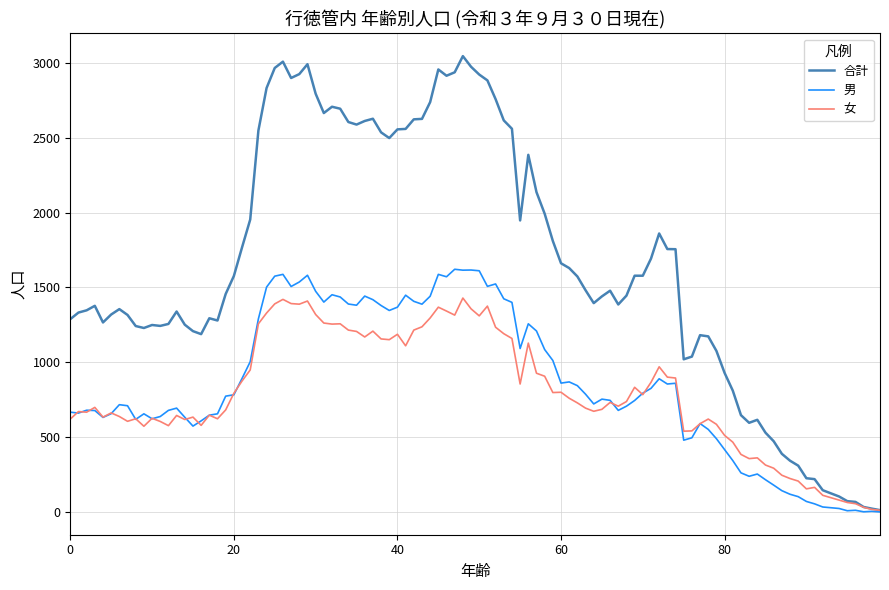

List the series in order of their peak value, lowest first.

女, 男, 合計